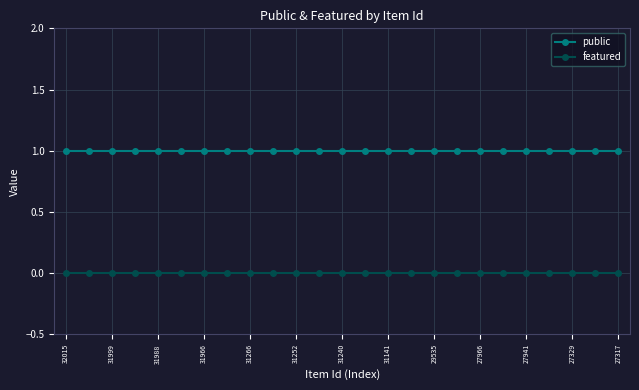

How many lines are shown in the chart?

2